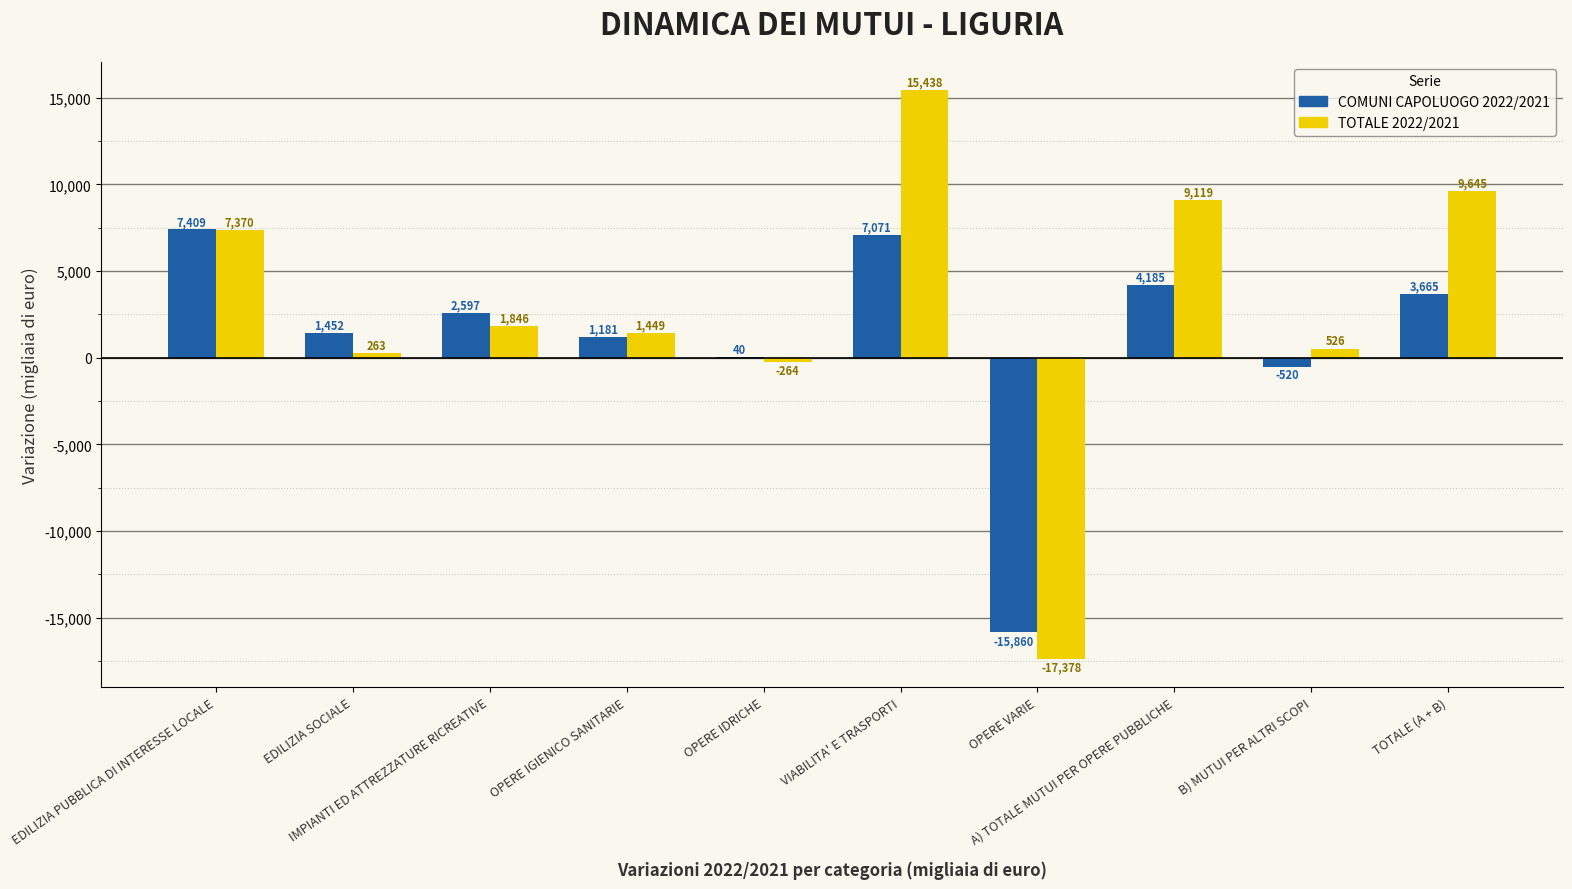

What are all the series names shown in the legend?

COMUNI CAPOLUOGO 2022/2021, TOTALE 2022/2021